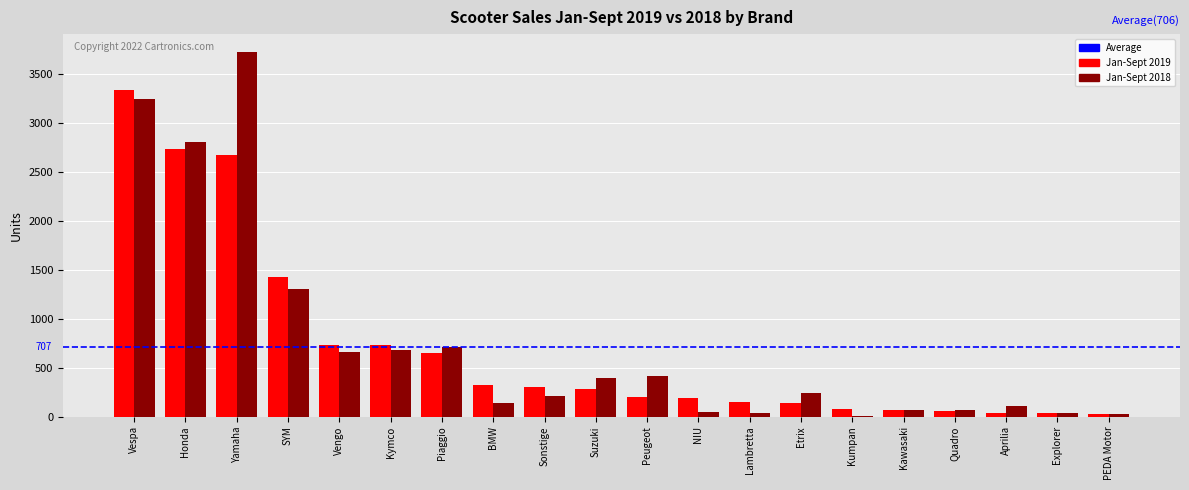

What is the maximum value shown in the chart?

3717